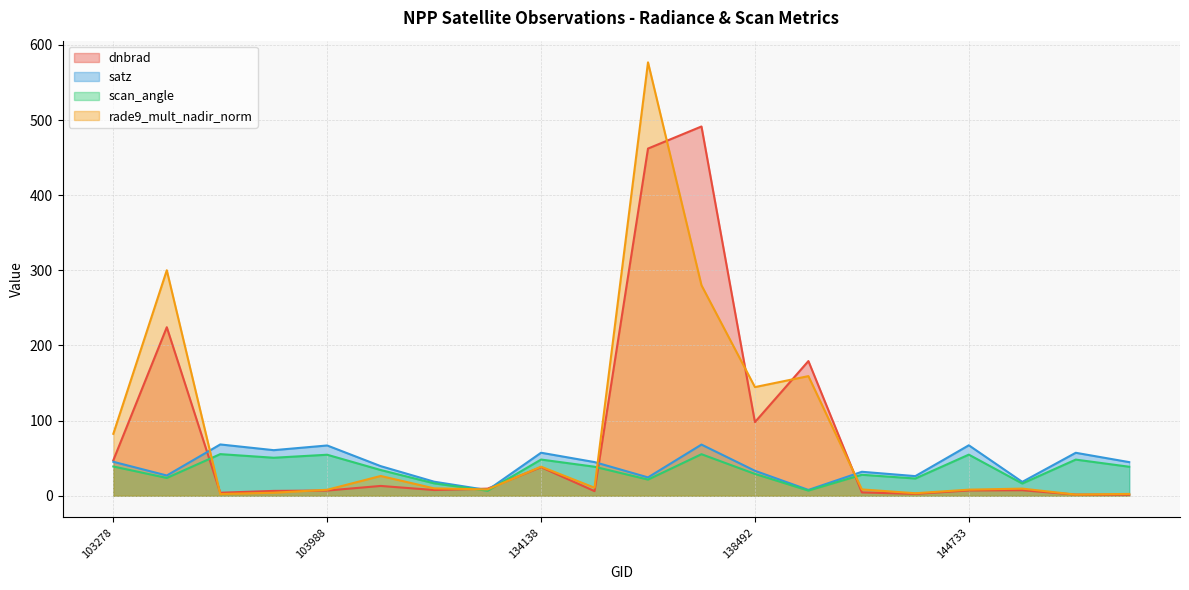

What is the total value across all series at 133584?

52.6